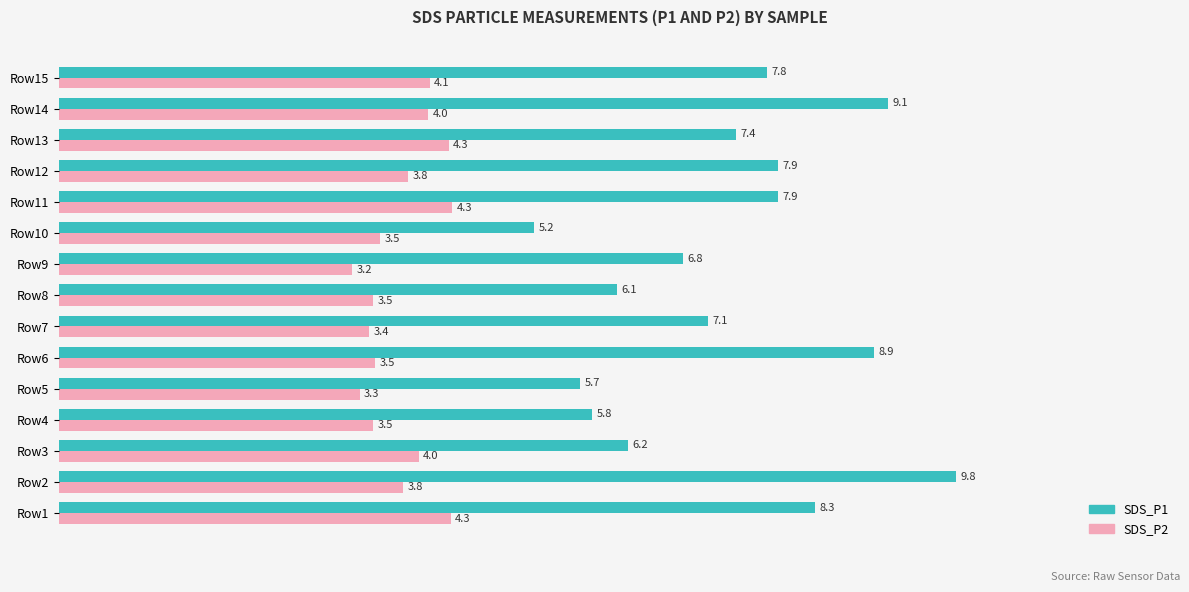

What is the difference between the maximum and minimum values in the SDS_P1 series?

4.6